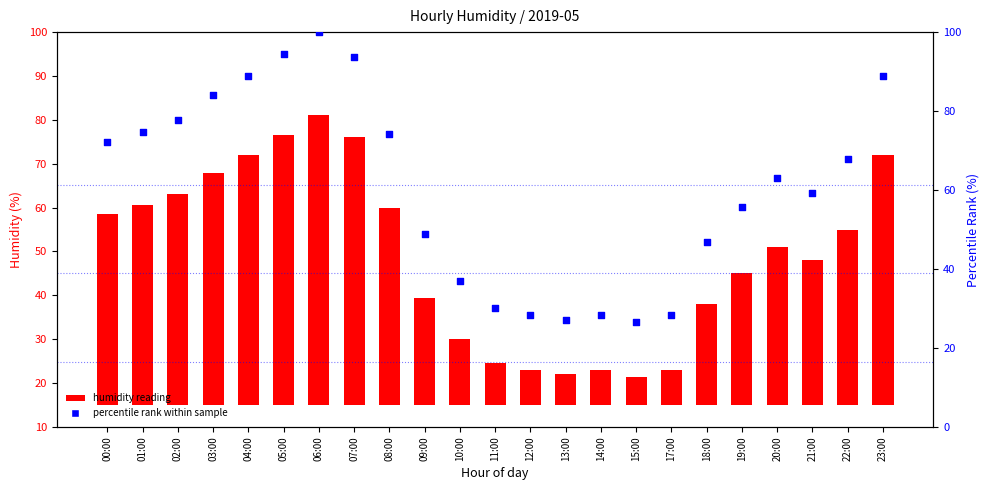

Is the value of percentile rank within sample at 06:00 greater than the value of humidity reading at 18:00?

Yes